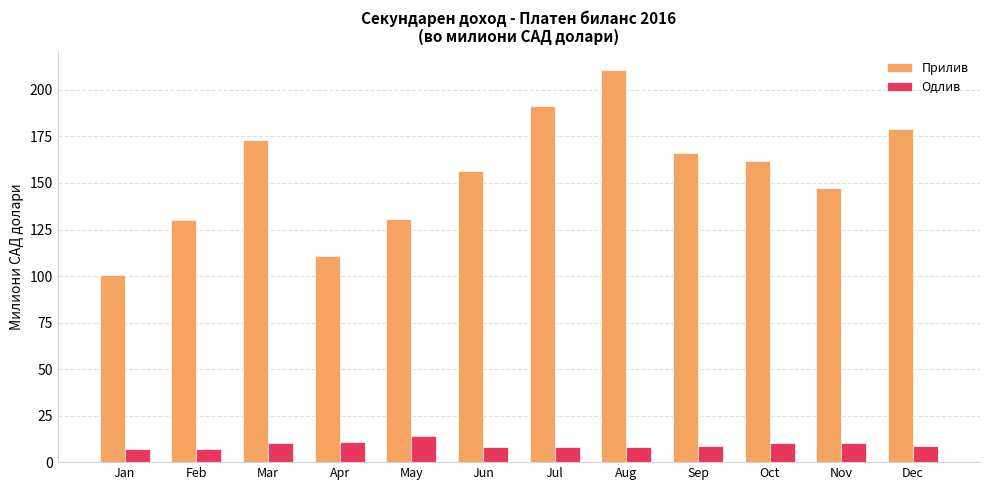

What value does the Одлив series have at Aug?

8.3